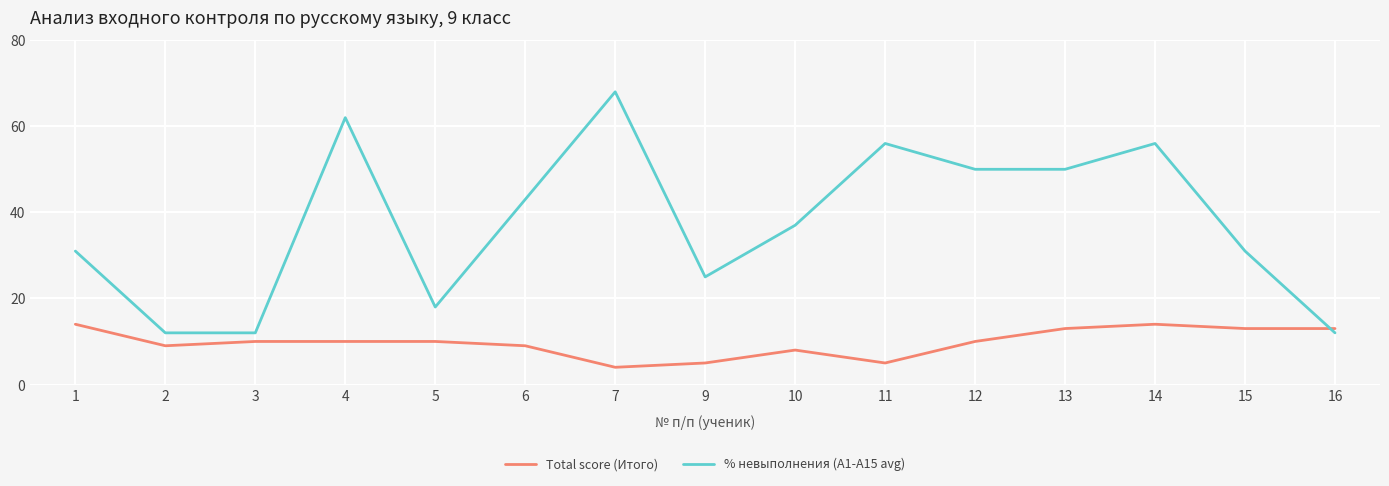

What is the difference between the maximum and minimum values in the % невыполнения (A1-A15 avg) series?

56